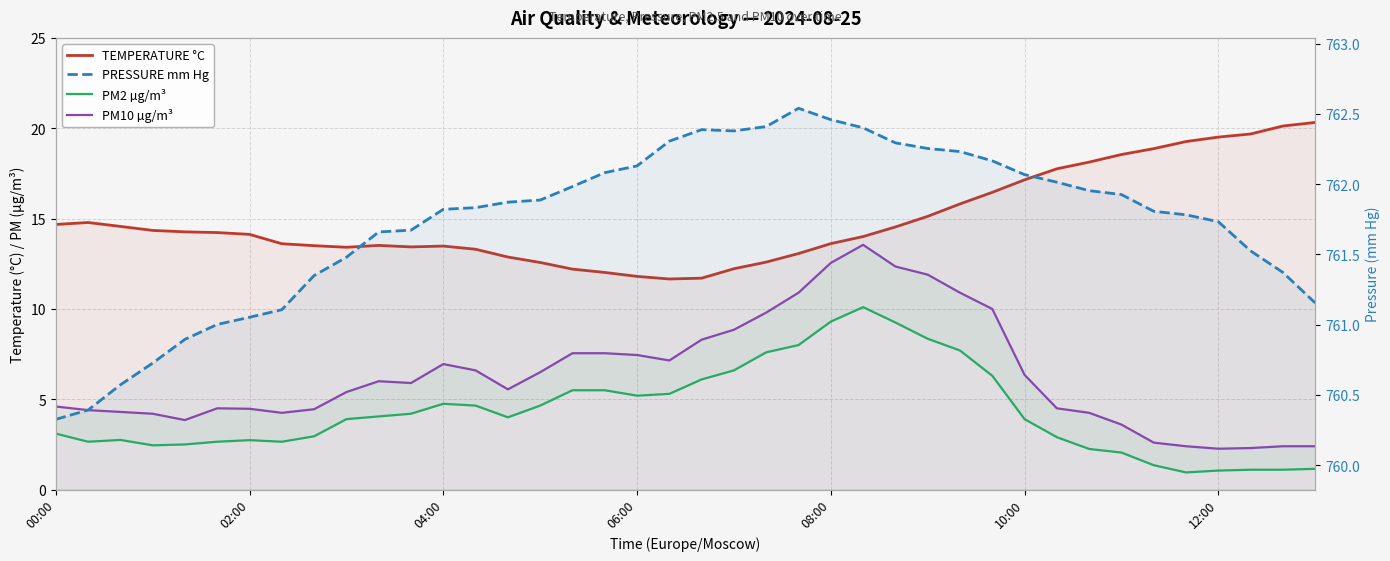

At which category does the chart reach its minimum across all series?

35